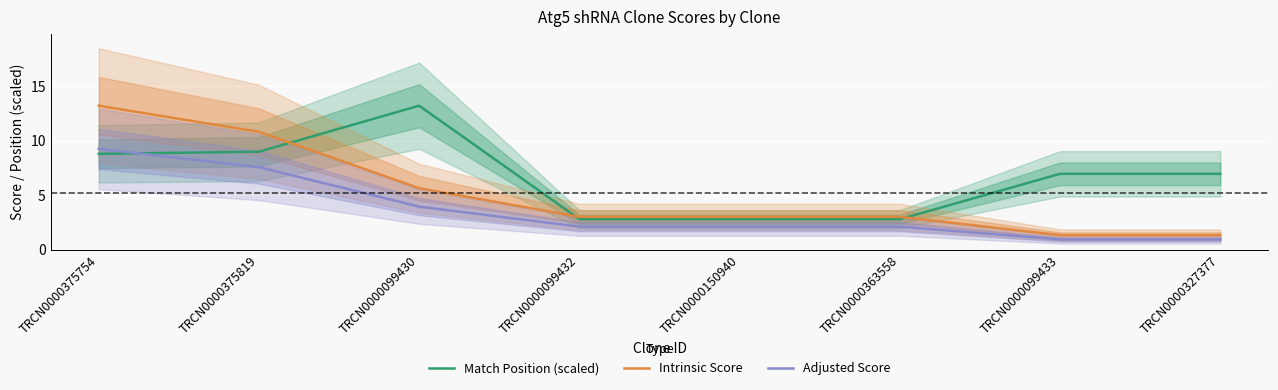

The Match Position (scaled) series shows 2.8 at TRCN0000363558. True or false?

True